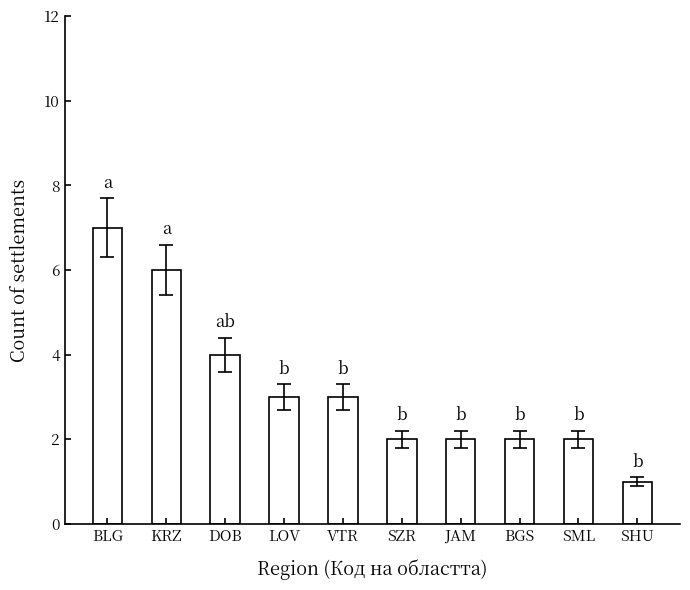

What is the difference between the maximum and minimum values?

6